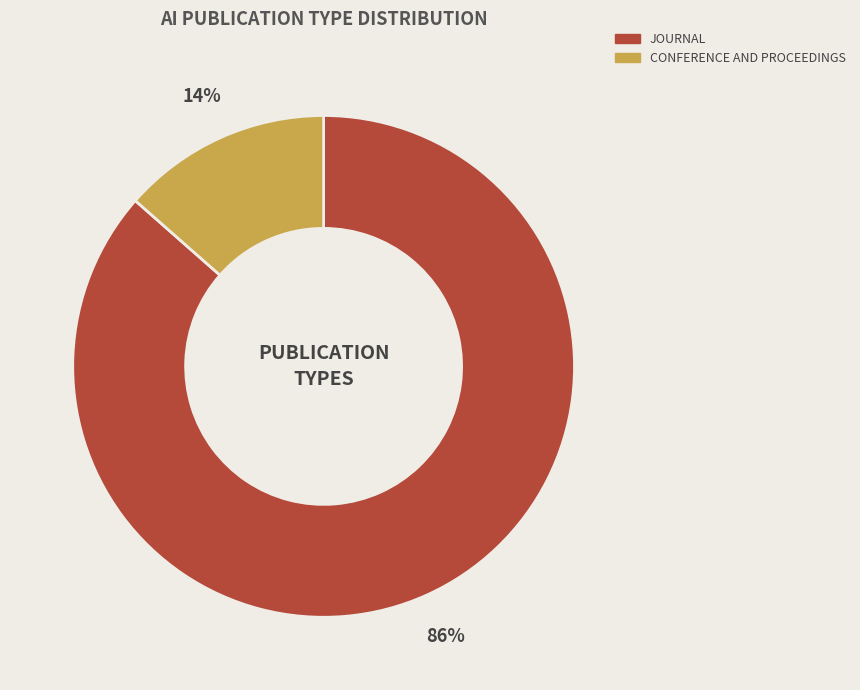

Count the number of slices in the pie.

2